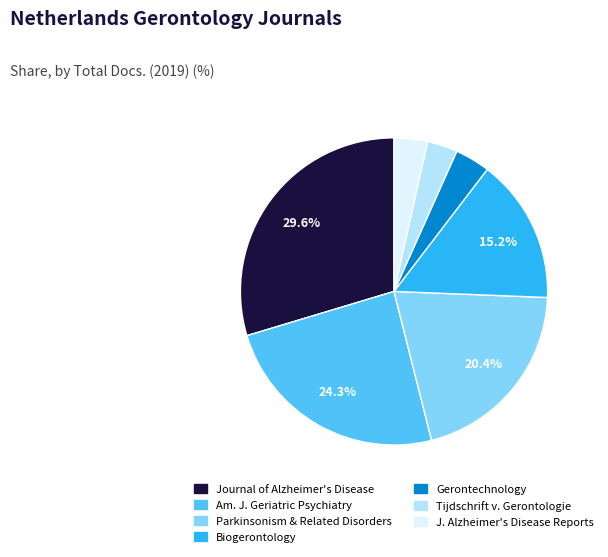

Does any single category account for the majority?

No